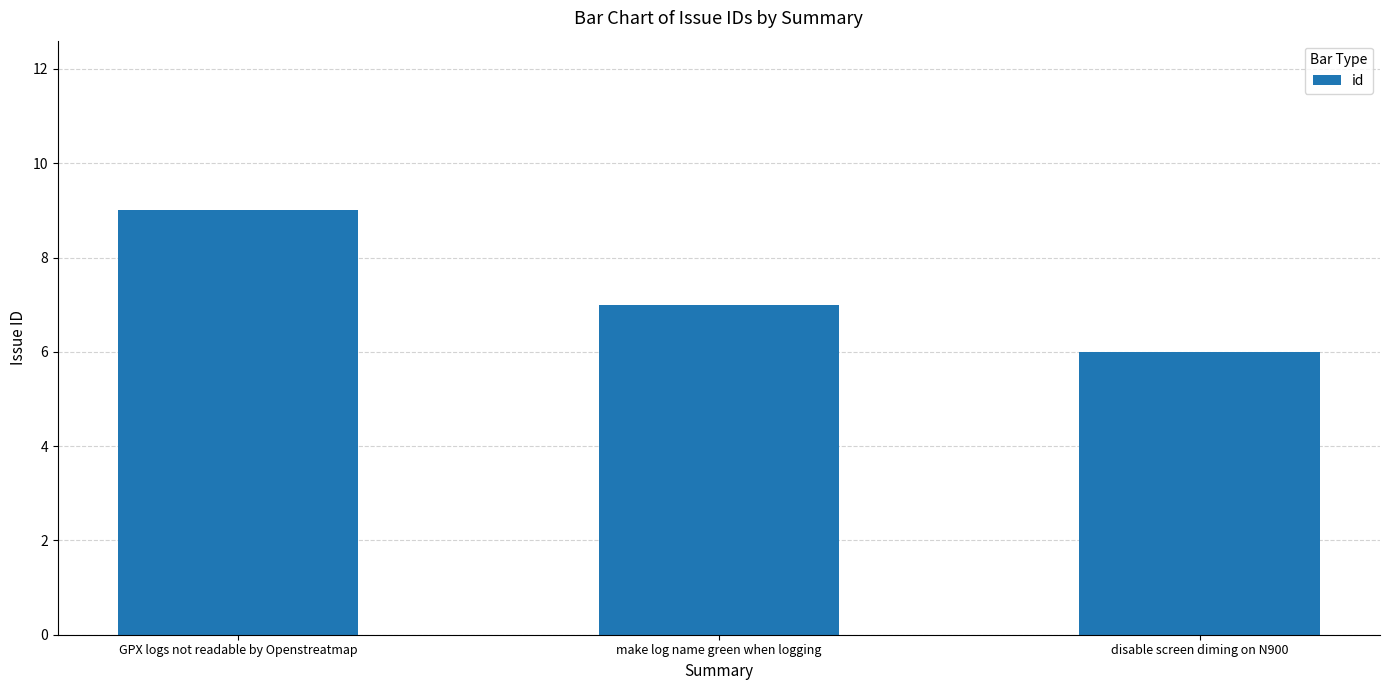

What is the value of the 1st bar from the left?

9